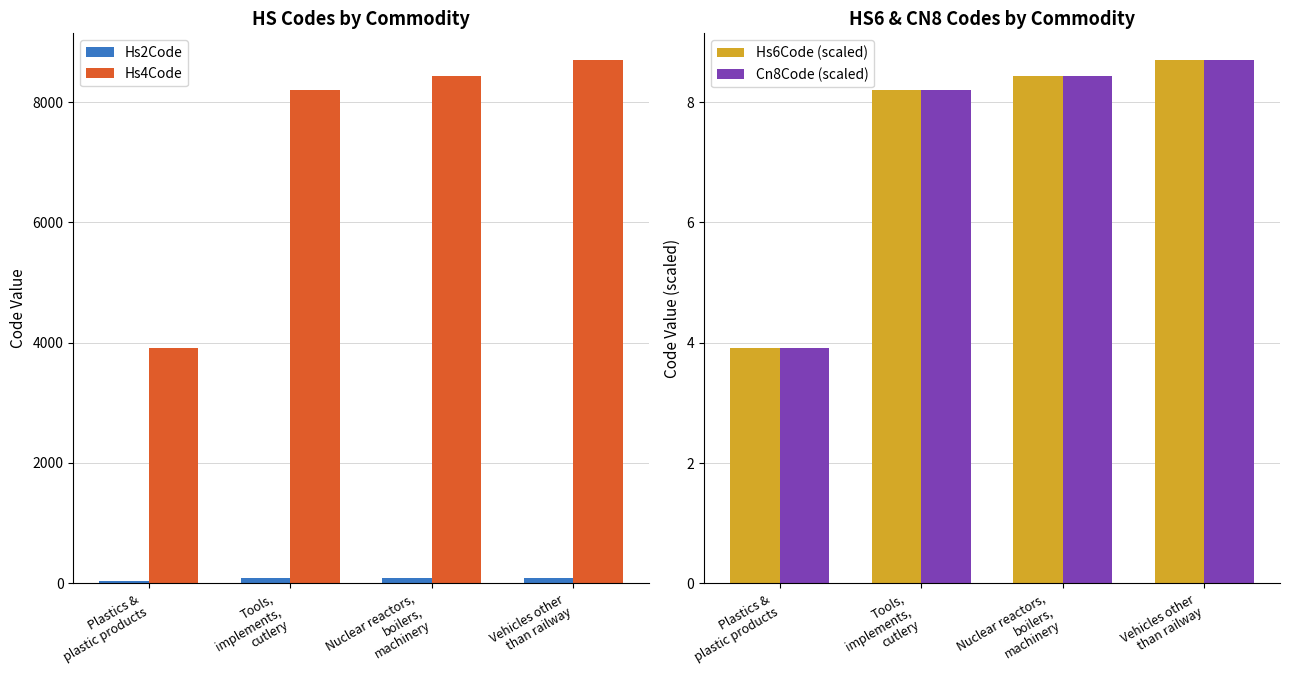

At which category is the sum across all series the highest?

Vehicles other
than railway